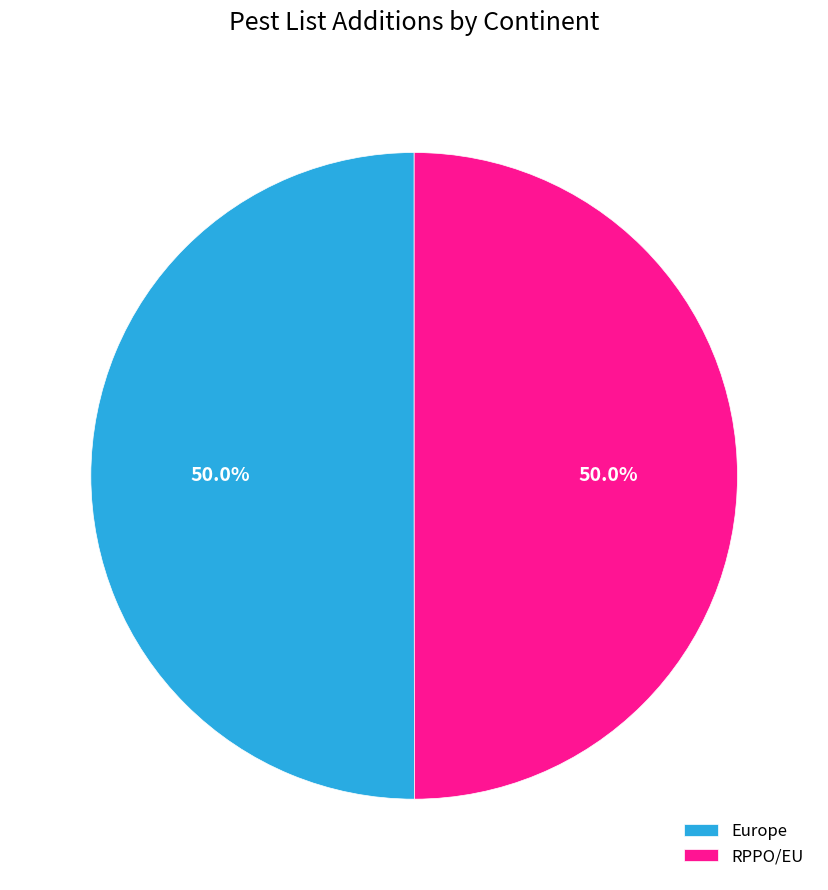

Count the number of slices in the pie.

2